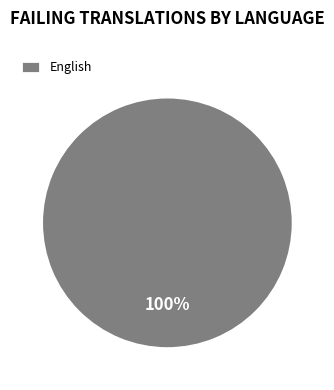

Does any single category account for the majority?

Yes